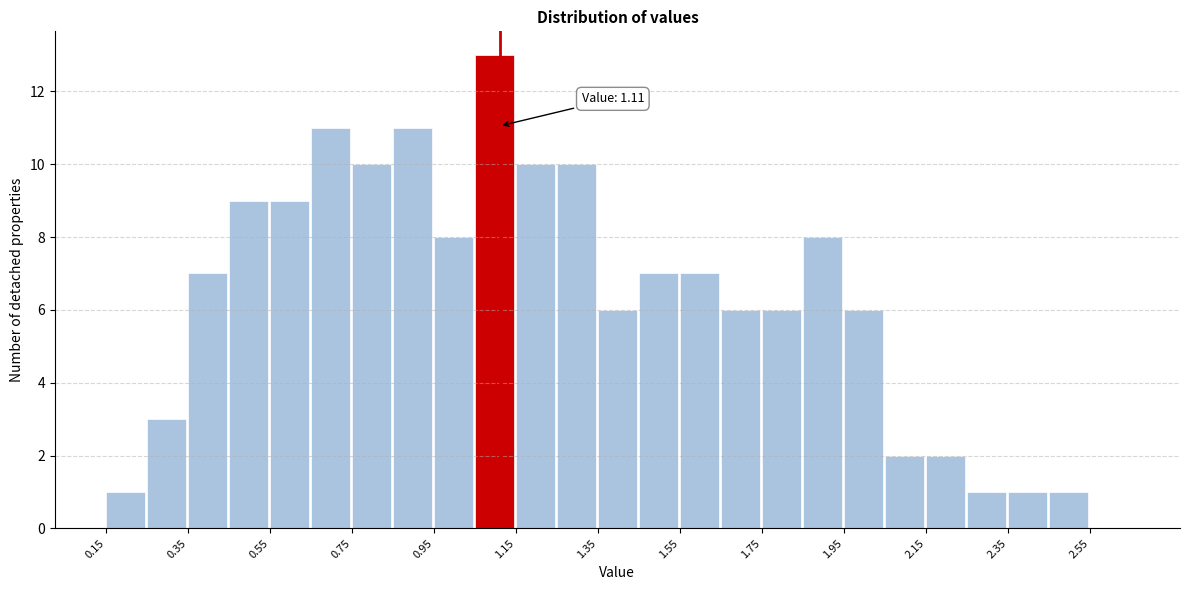

Which range on the x-axis has the tallest bar?

1.05 to 1.15